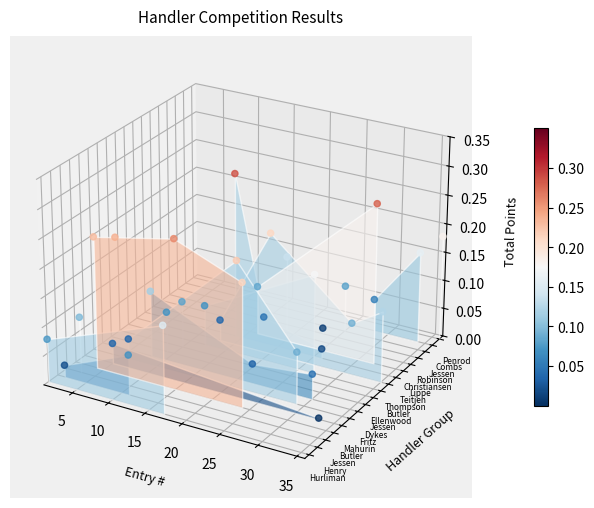

Which has a higher value, 5 or 17?

17